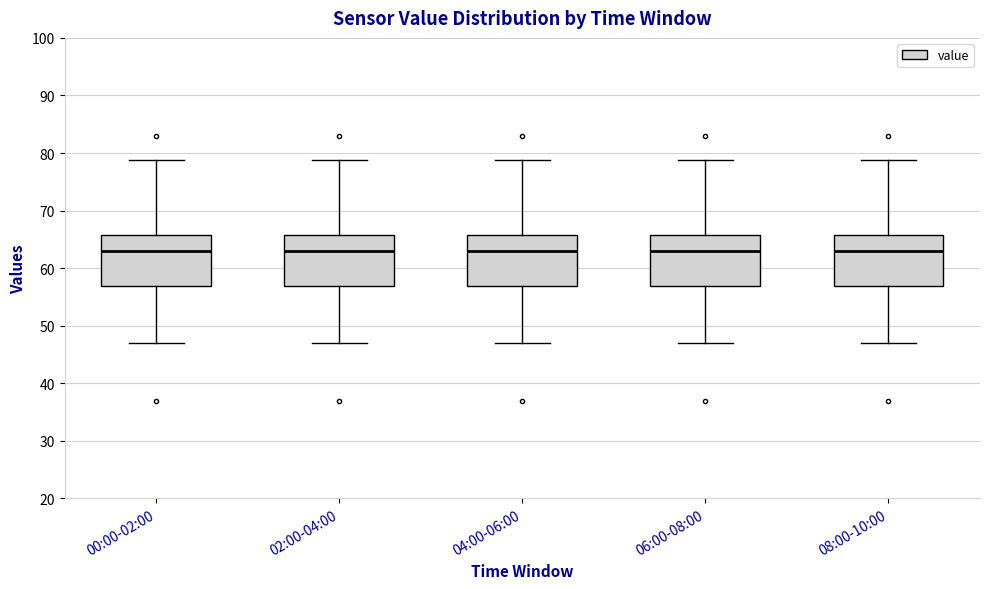

Reading left to right, read every box against the y-axis: the position of its median line, the range the box covers, and the ends of its whiskers. The values are not printed on the chart, so give them approximately, as read against the axis.

00:00-02:00: median 63, box 57 to 66, whiskers 47 to 79
02:00-04:00: median 63, box 57 to 66, whiskers 47 to 79
04:00-06:00: median 63, box 57 to 66, whiskers 47 to 79
06:00-08:00: median 63, box 57 to 66, whiskers 47 to 79
08:00-10:00: median 63, box 57 to 66, whiskers 47 to 79